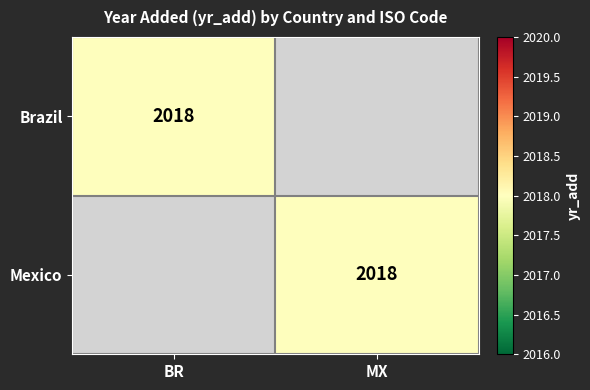

Is it true that Brazil equals 2018 at BR?

True